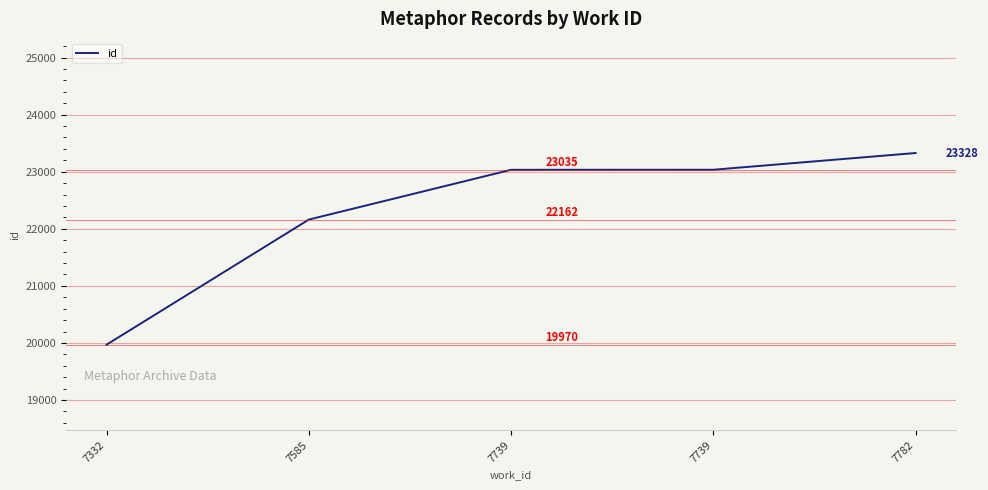

Does the chart display data point markers on the line(s)?

No